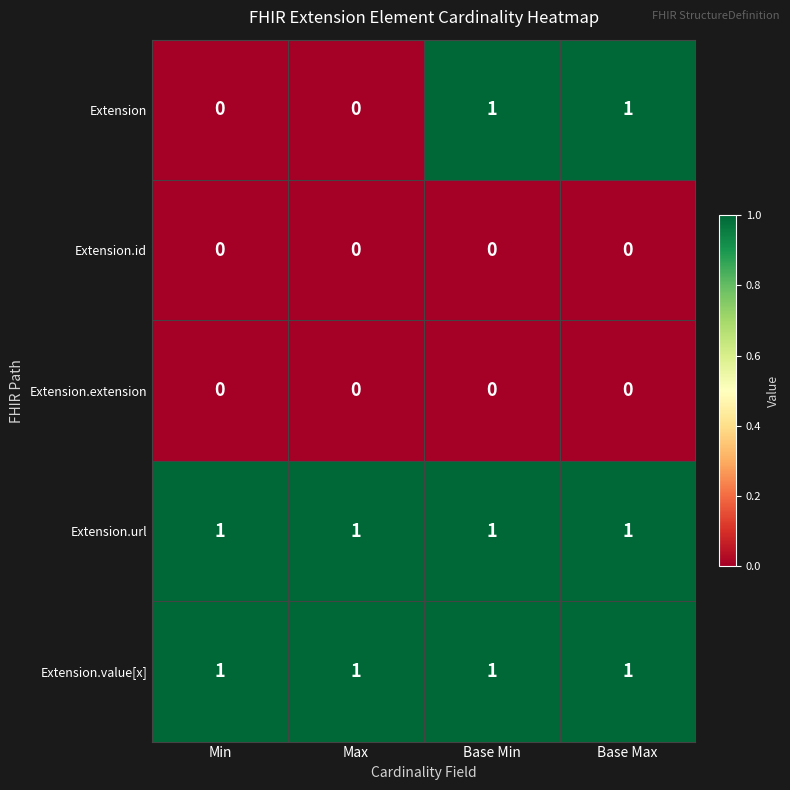

True or false: Extension has a value of 0 at Base Min.

False